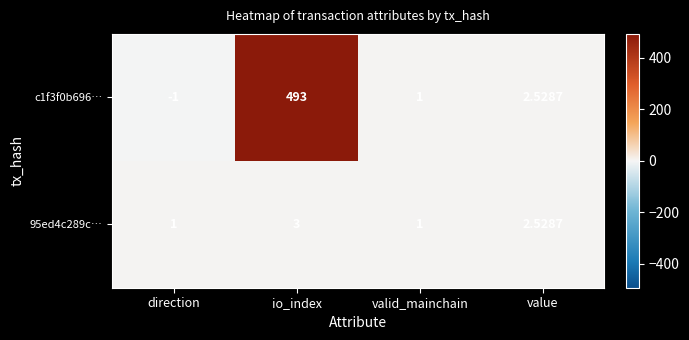

At which label does 95ed4c289c… reach its peak?

io_index